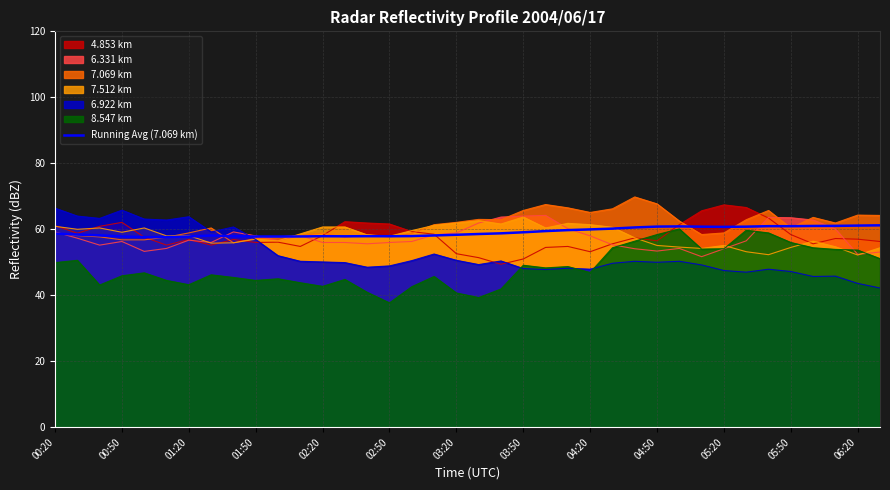

How many lines are shown in the chart?

7